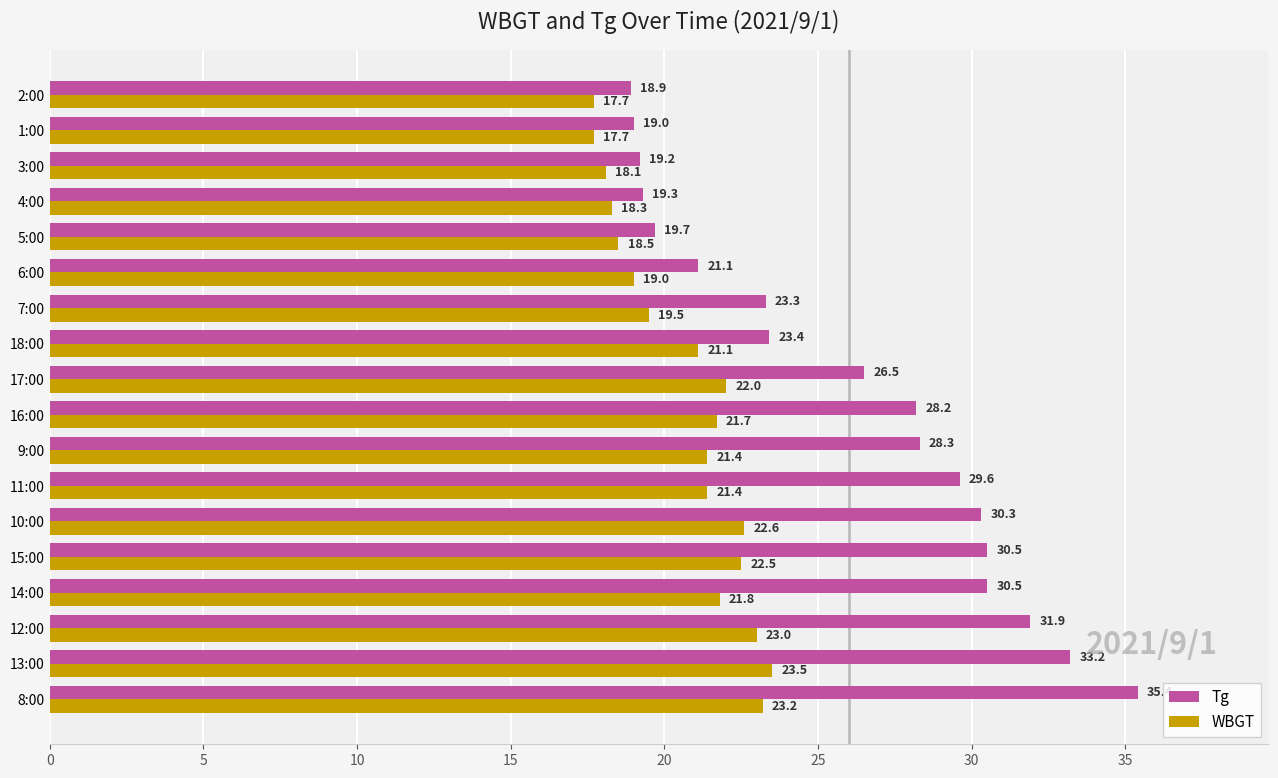

How many data points in WBGT are less than 21?

7